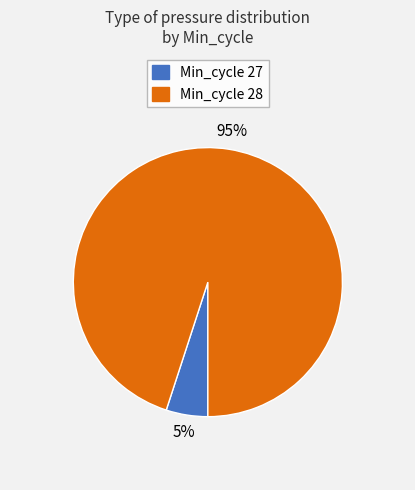

How many segments does this pie chart have?

2